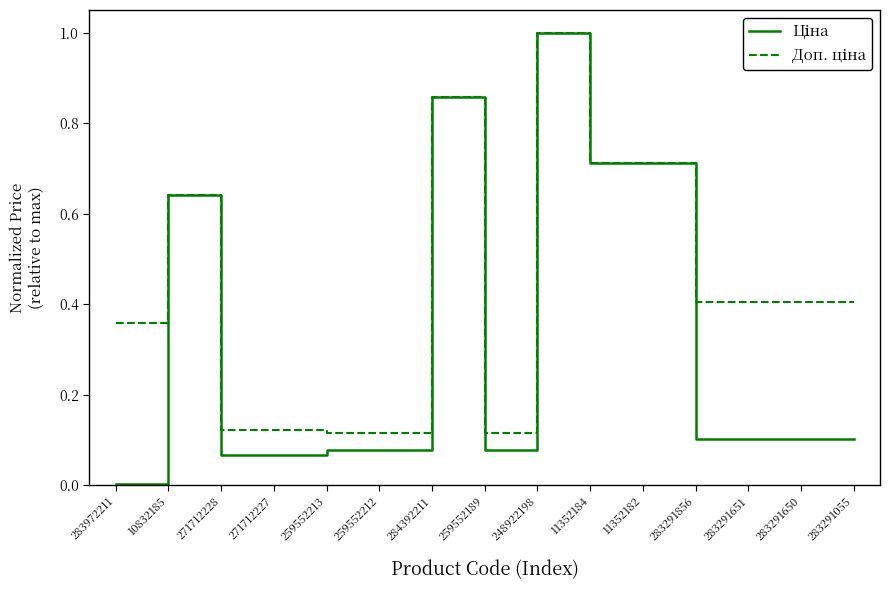

What is the greatest value displayed?

1.0